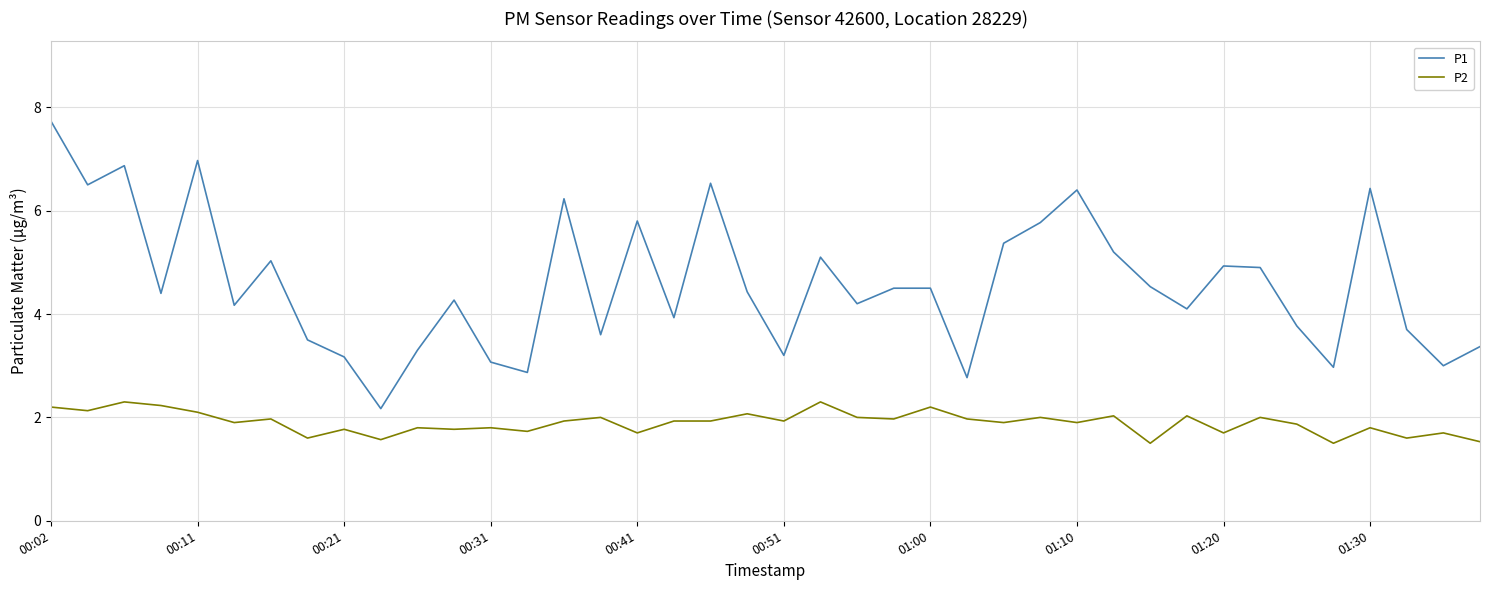

What is the difference between the maximum and second lowest values in the P2 series?

0.8